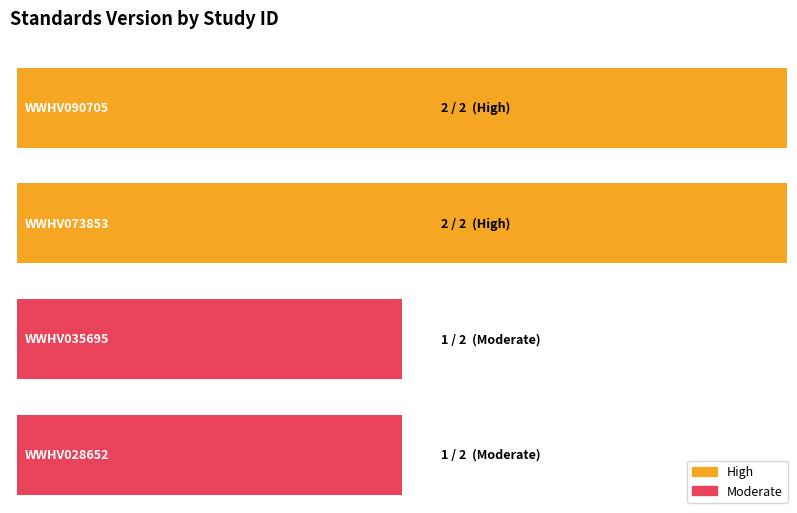

Reading right to left, extract all data points from this chart.

1	1	2	2